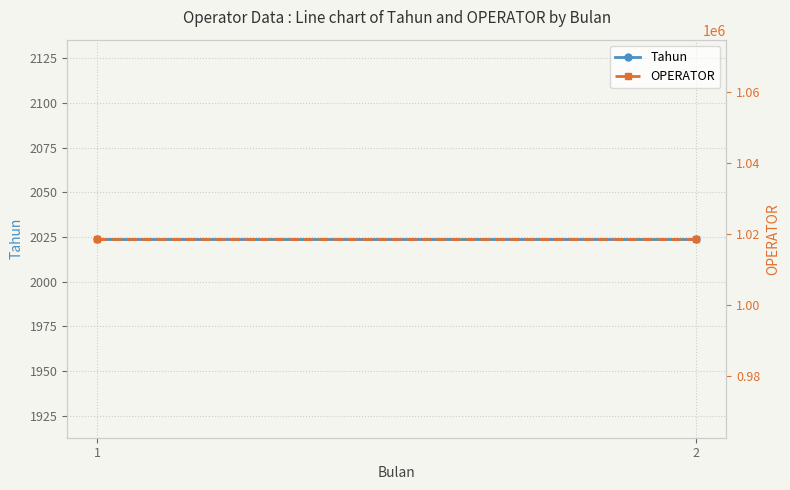

Rank the series at 2 from lowest to highest value.

Tahun, OPERATOR